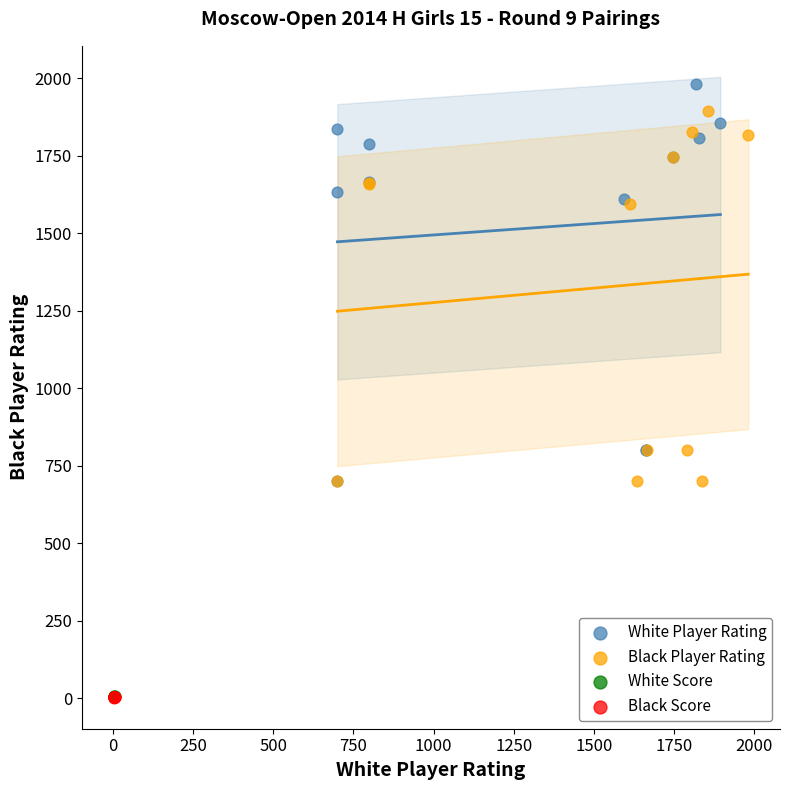

Which series contains the highest Y value?

White Player Rating